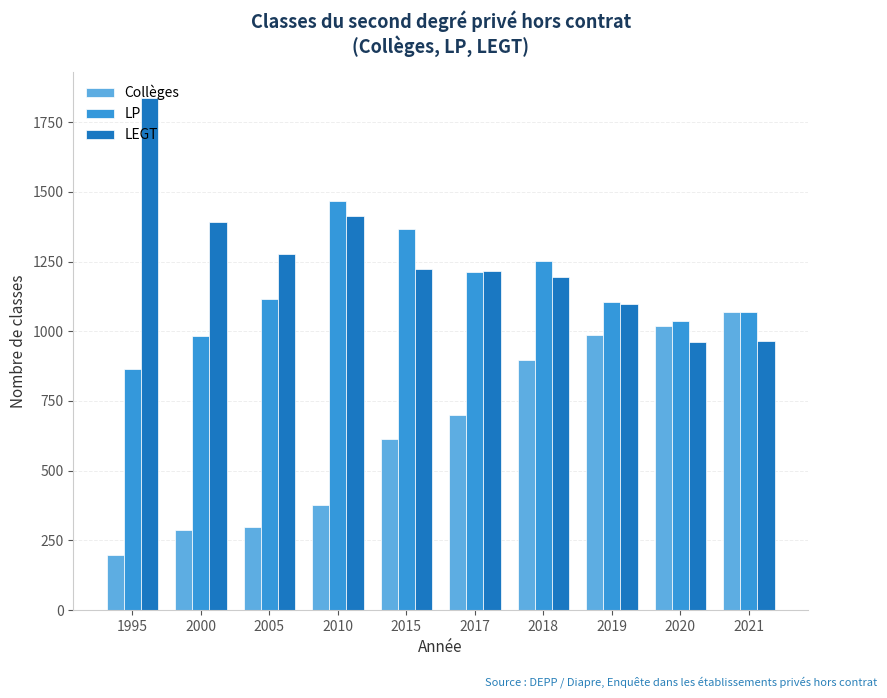

Rank the series at 1995 from highest to lowest value.

LEGT, LP, Collèges